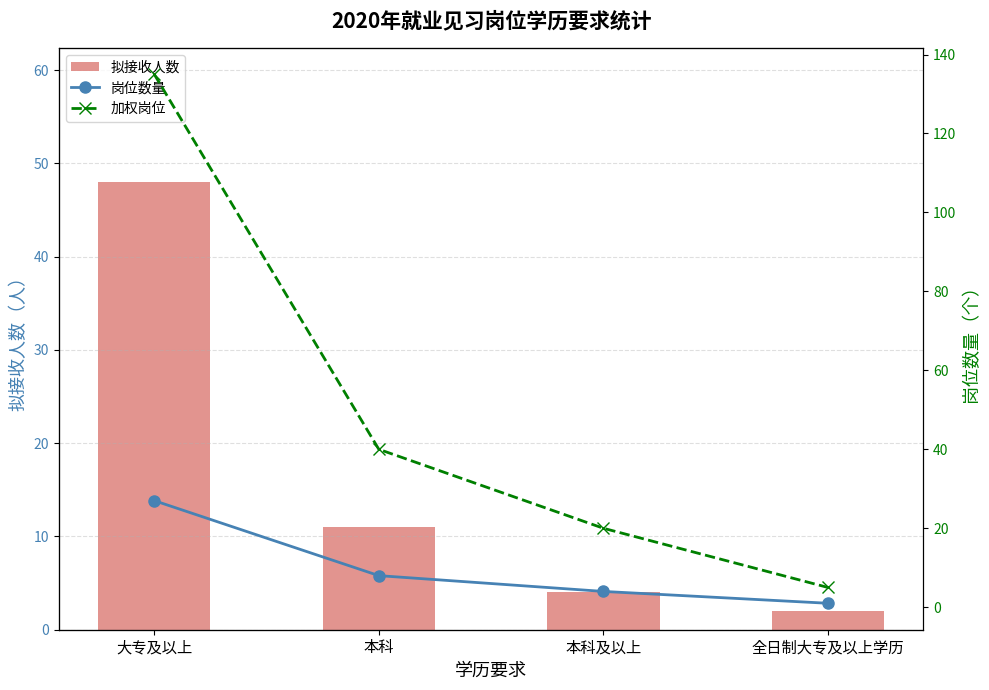

How many 岗位数量 values are between 4 and 27?

3